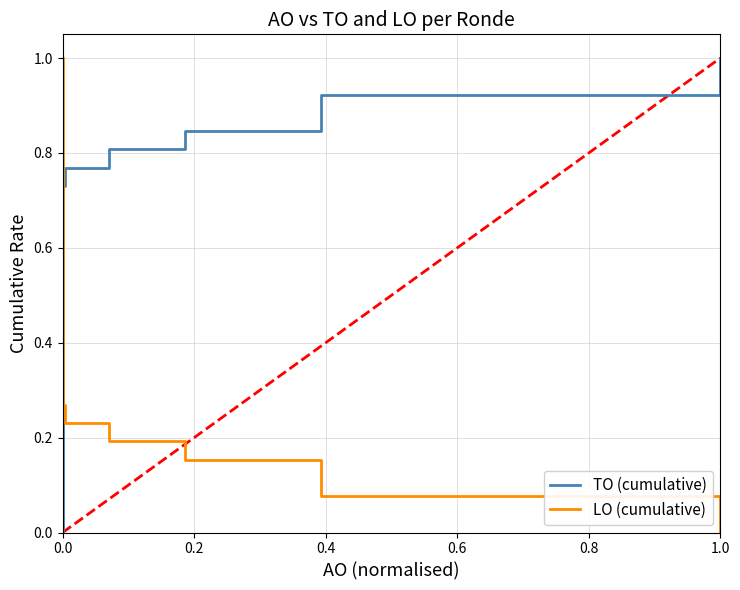

Which series has the largest range (max minus min)?

TO (cumulative)